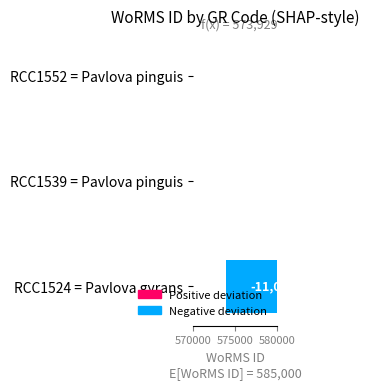

True or false: the data shows 1540 at RCC1552 = Pavlova pinguis.

False